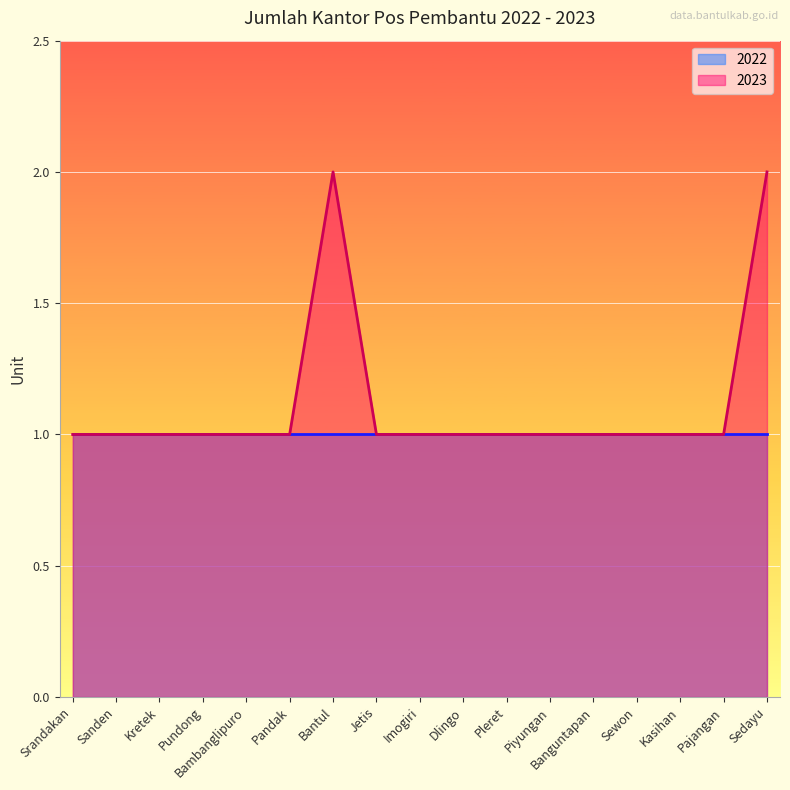

What is the label of the 1st point from the right?

Sedayu